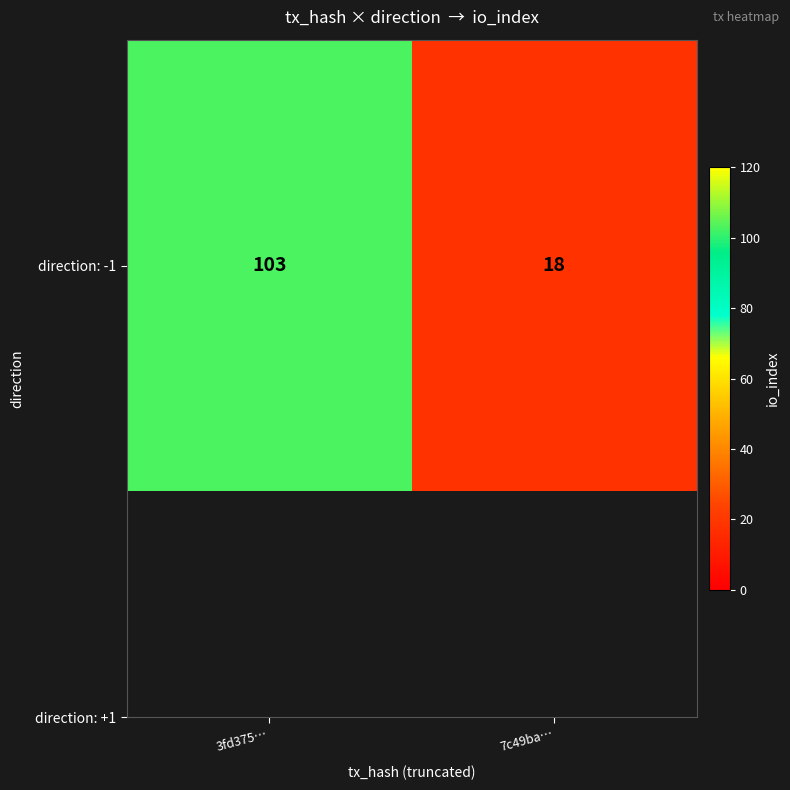

Which label corresponds to the smallest value in the chart?

7c49ba…